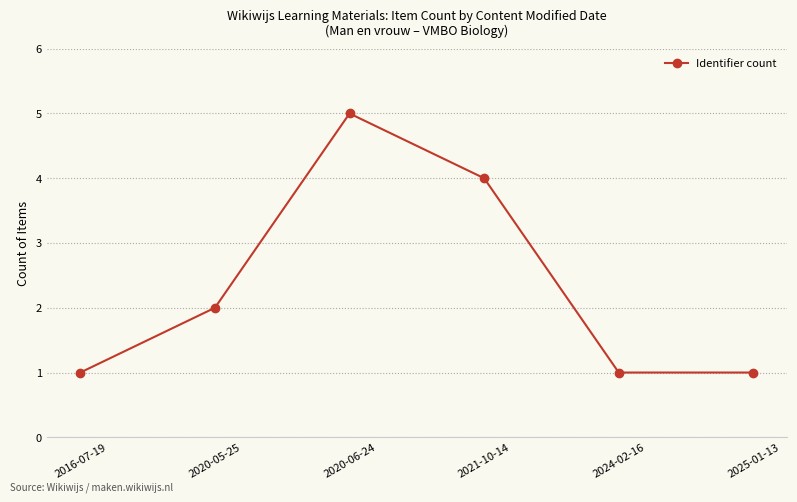

How many values are between 1 and 4?

5